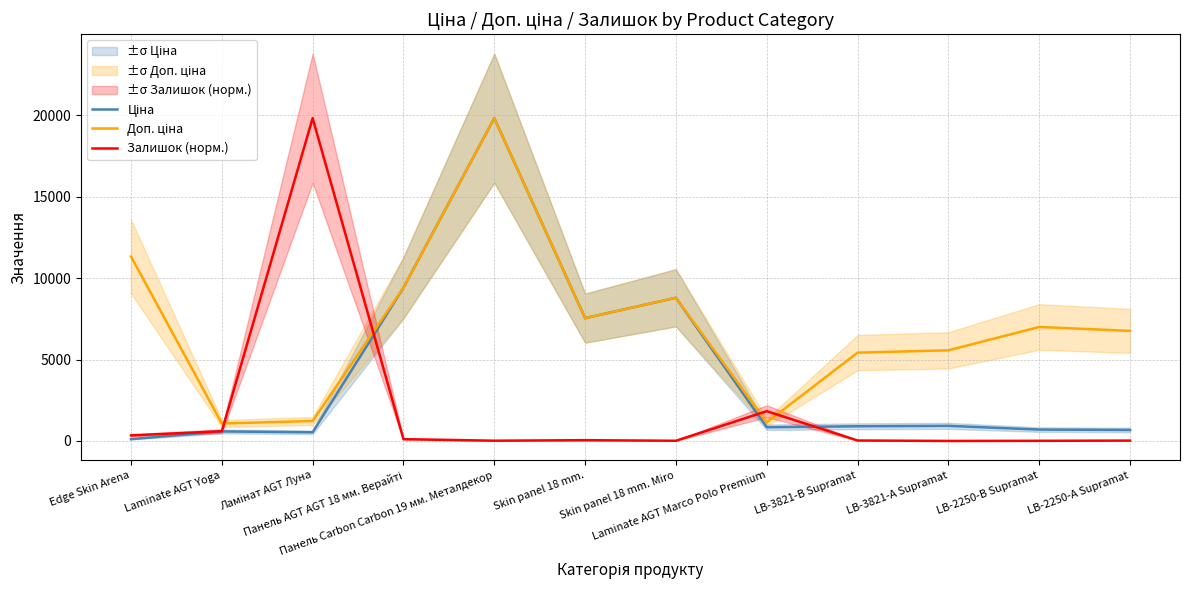

How many interior local valleys does the Ціна series have?

3